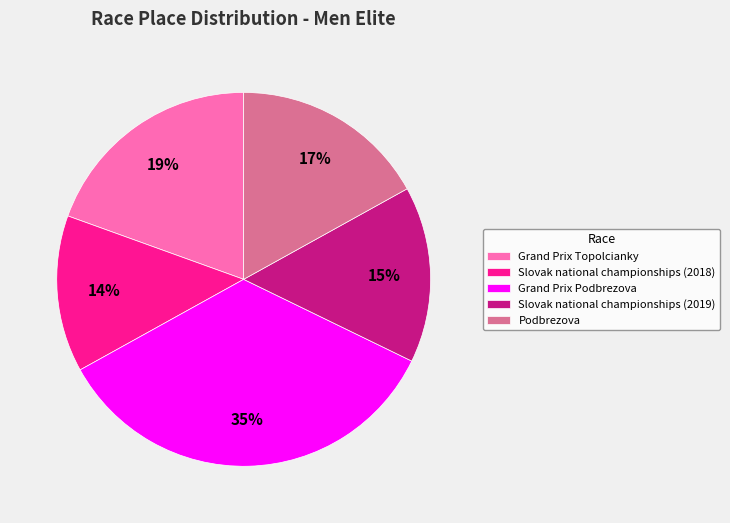

Between Slovak national championships (2019) and Slovak national championships (2018), which is larger?

Slovak national championships (2019)